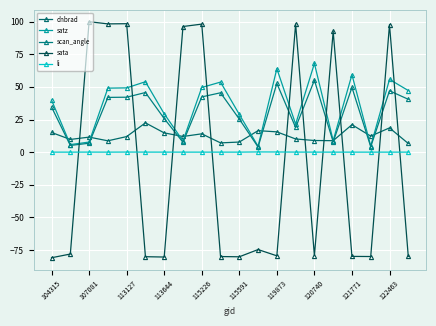

How many positive values does the sata series have?

8